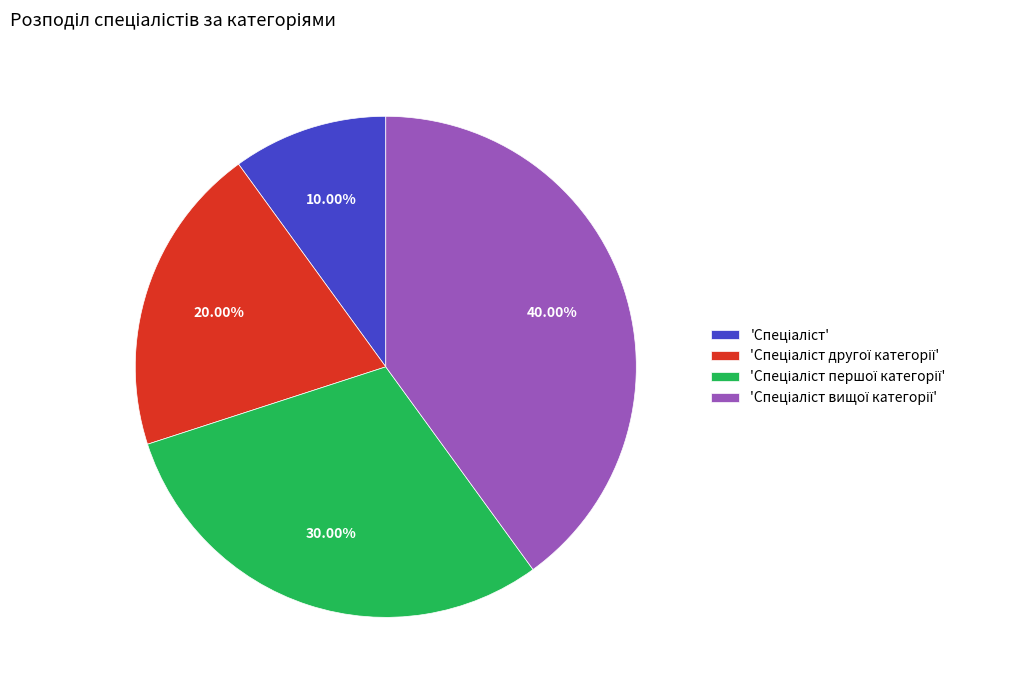

Is there a majority slice in this chart?

No